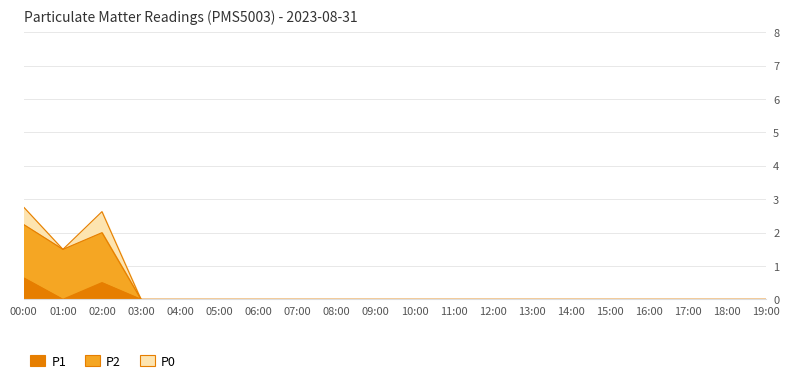

Reading left to right, what are all the values shown in this chart?

P0: 00:00=0.6	01:00=0.0	02:00=0.5	03:00=0.0	04:00=0.0	05:00=0.0	06:00=0.0	07:00=0.0	08:00=0.0	09:00=0.0	10:00=0.0	11:00=0.0	12:00=0.0	13:00=0.0	14:00=0.0	15:00=0.0	16:00=0.0	17:00=0.0	18:00=0.0	19:00=0.0
P2: 00:00=2.2	01:00=1.5	02:00=2.0	03:00=0.0	04:00=0.0	05:00=0.0	06:00=0.0	07:00=0.0	08:00=0.0	09:00=0.0	10:00=0.0	11:00=0.0	12:00=0.0	13:00=0.0	14:00=0.0	15:00=0.0	16:00=0.0	17:00=0.0	18:00=0.0	19:00=0.0
P1: 00:00=2.8	01:00=1.5	02:00=2.6	03:00=0.0	04:00=0.0	05:00=0.0	06:00=0.0	07:00=0.0	08:00=0.0	09:00=0.0	10:00=0.0	11:00=0.0	12:00=0.0	13:00=0.0	14:00=0.0	15:00=0.0	16:00=0.0	17:00=0.0	18:00=0.0	19:00=0.0